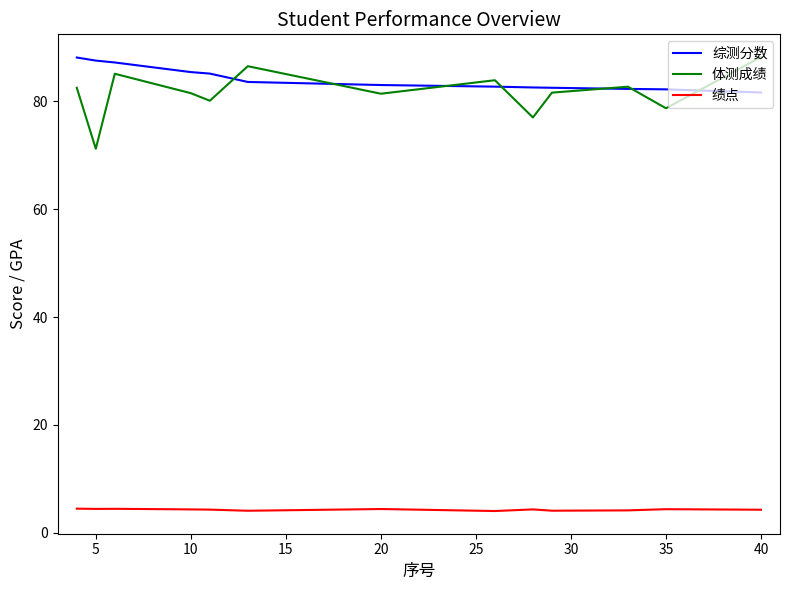

What is the minimum value for 绩点?

4.0